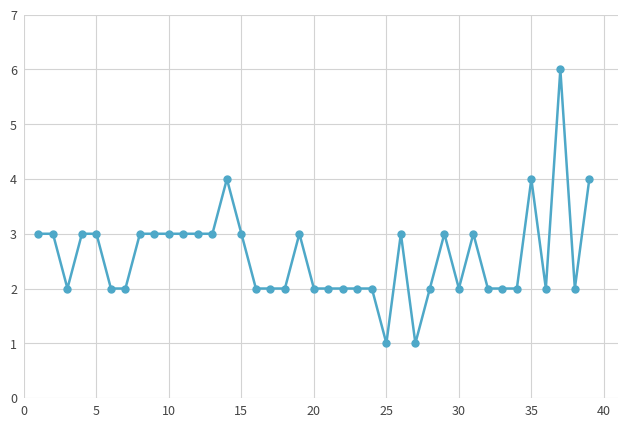

Reading left to right, list all the values displayed in this chart.

3	3	2	3	3	2	2	3	3	3	3	3	3	4	3	2	2	2	3	2	2	2	2	2	1	3	1	2	3	2	3	2	2	2	4	2	6	2	4